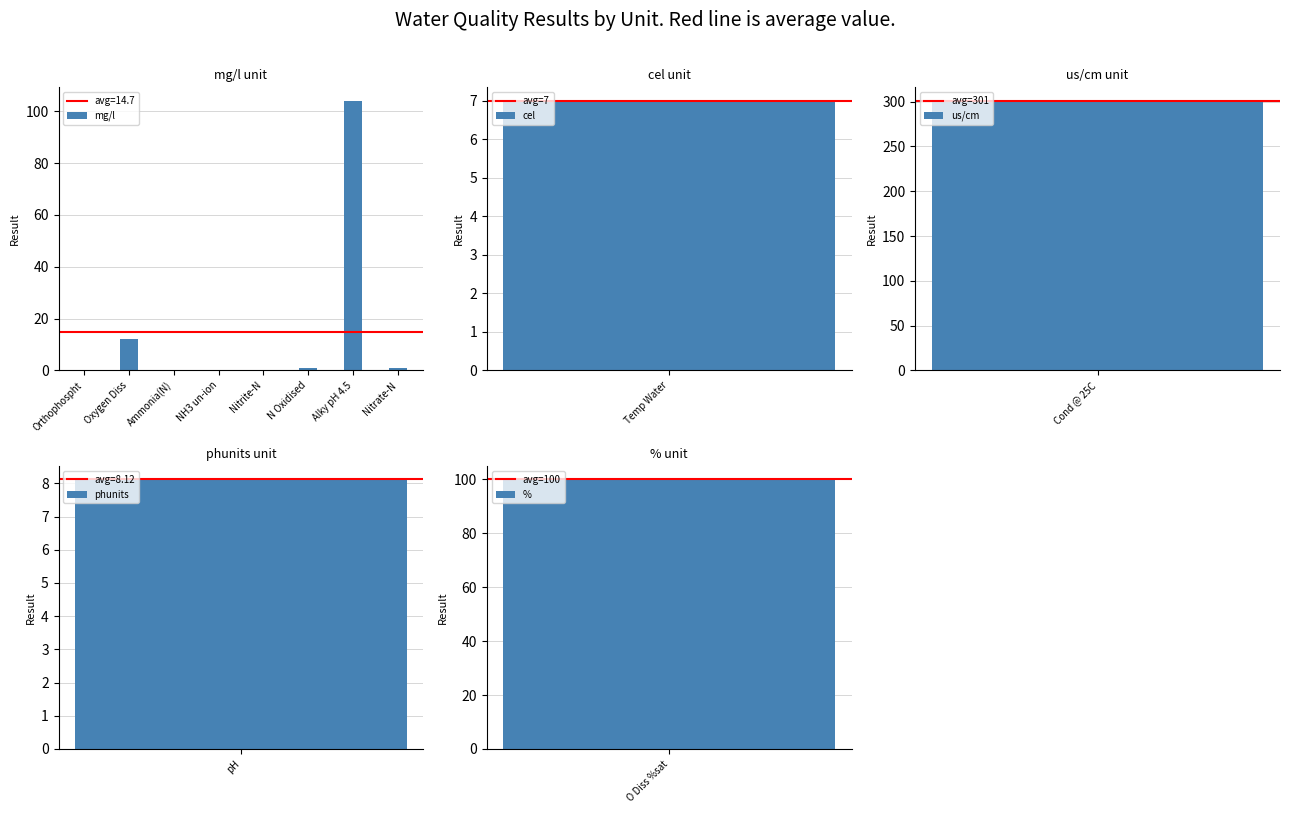

Is it true that the value at Alky pH 4.5 is 104.0?

True